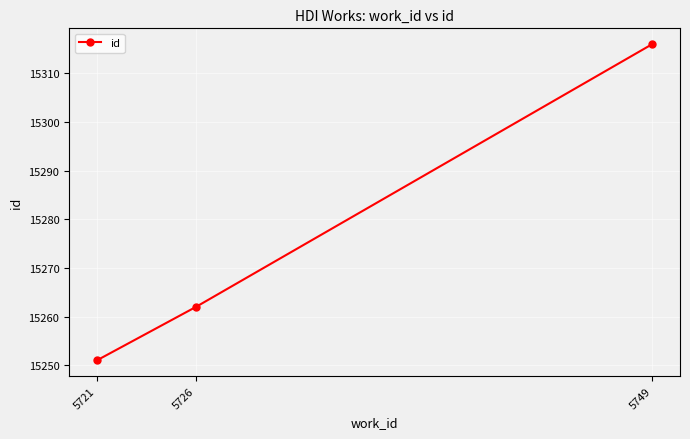

What is the change in value from 5726 to 5749?

+54